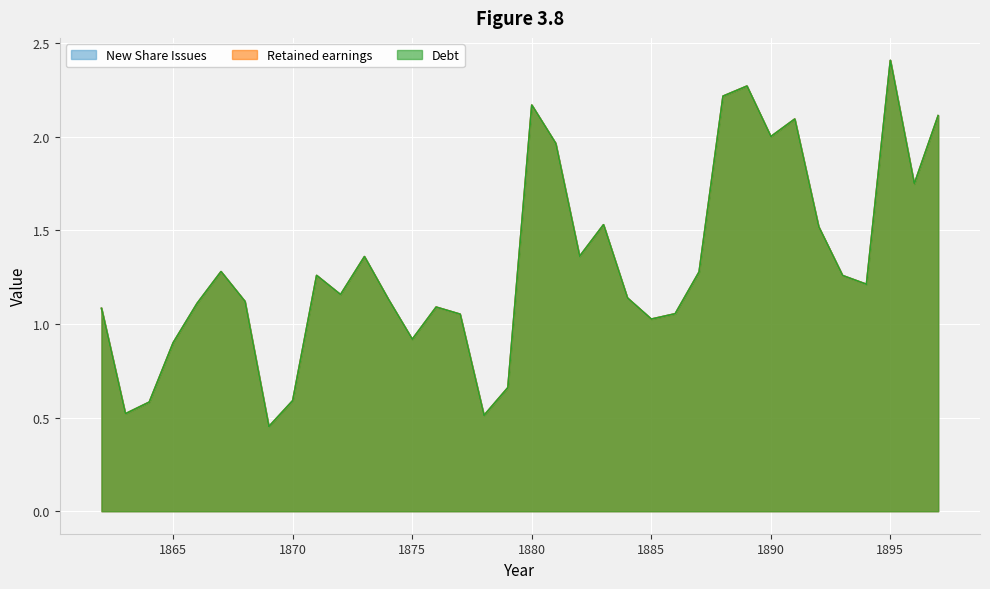

Is it true that New Share Issues equals 0.3 at 1883?

False